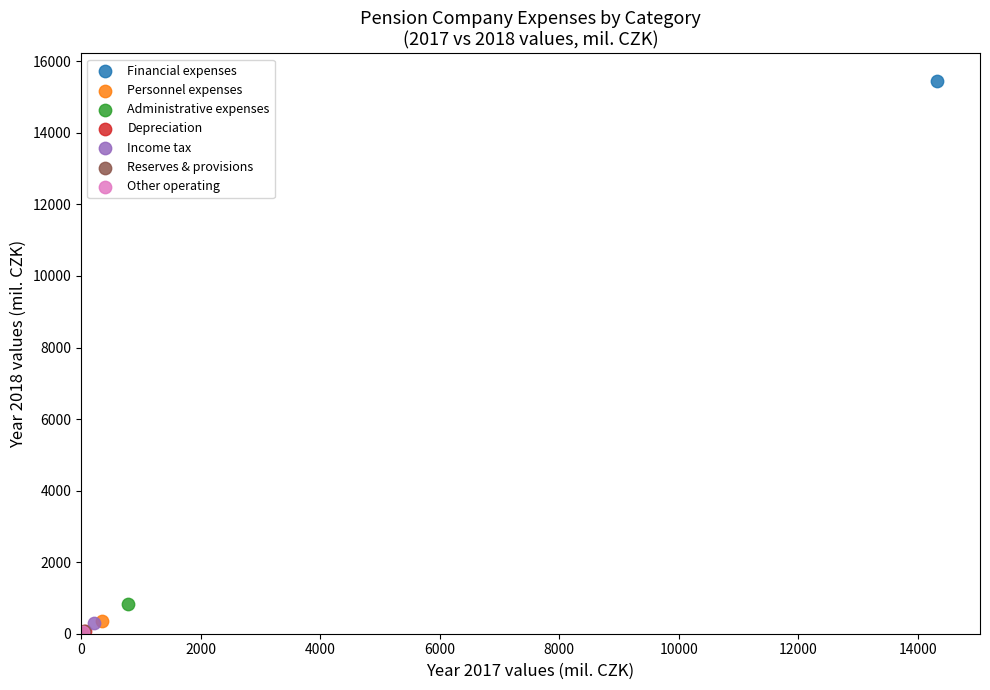

What are all the series names shown in the legend?

Financial expenses, Personnel expenses, Administrative expenses, Depreciation, Income tax, Reserves & provisions, Other operating